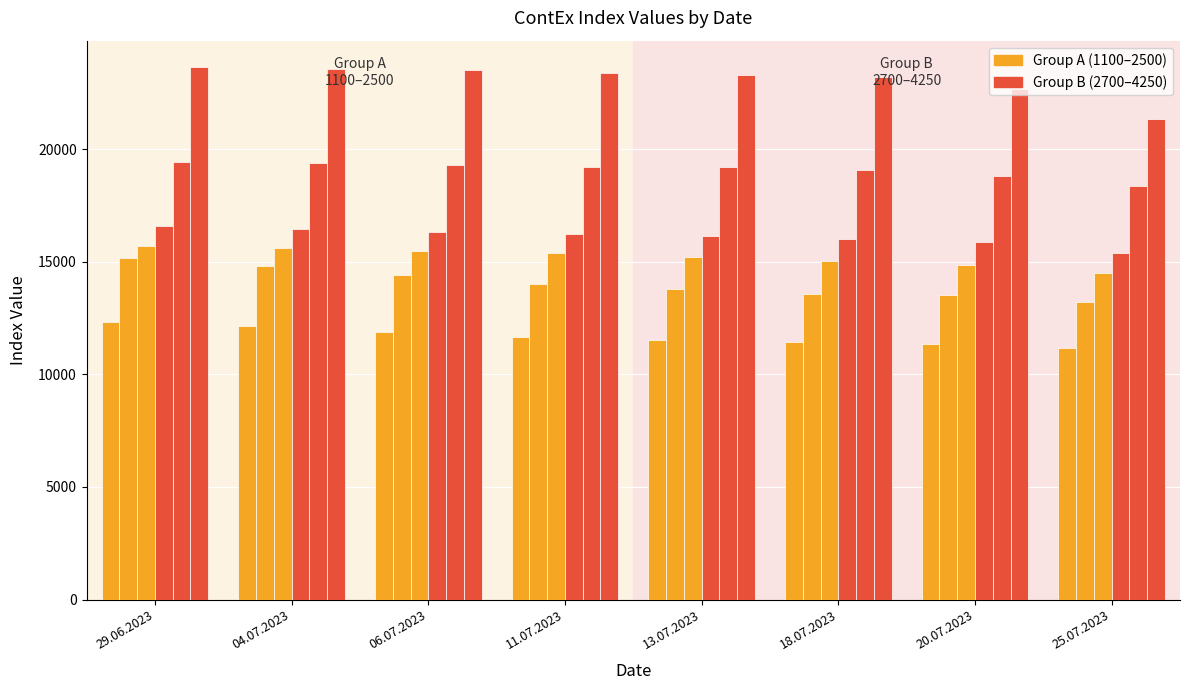

At which category is the sum across all series the highest?

29.06.2023